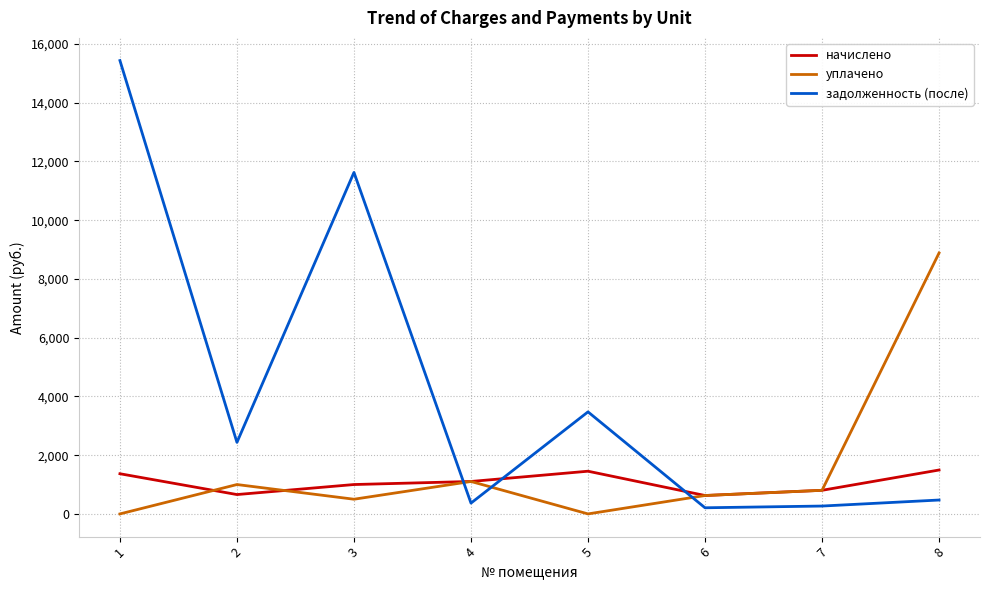

How many interior local peaks does the задолженность (после) series have?

2